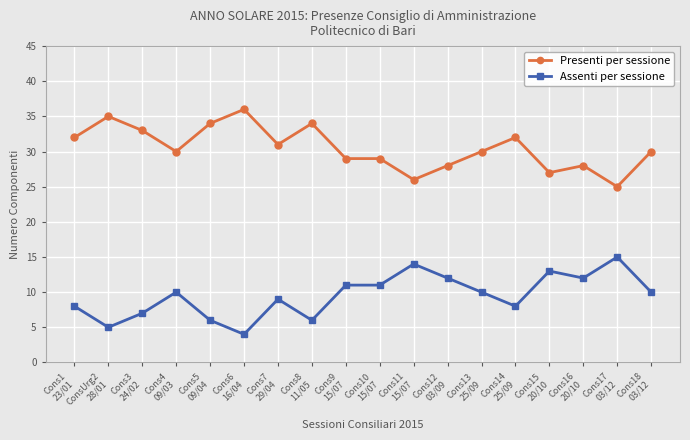

How many lines are shown in the chart?

2